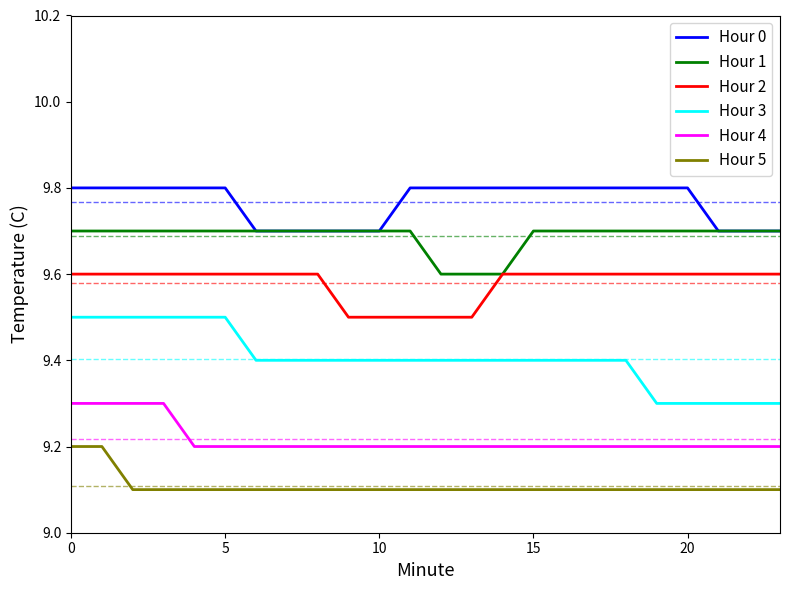

Which series has the largest total across all categories?

Hour 0